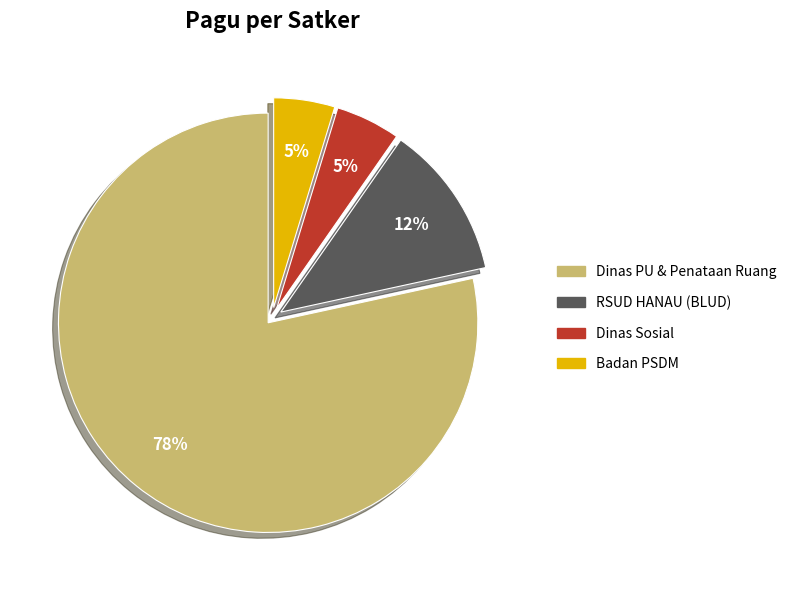

To the nearest percent, what is the average slice percentage?

25%